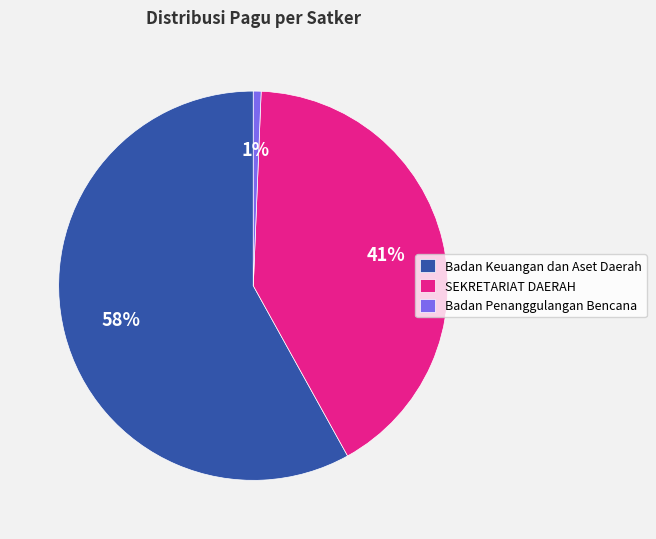

Which slice is the largest?

Badan Keuangan dan Aset Daerah